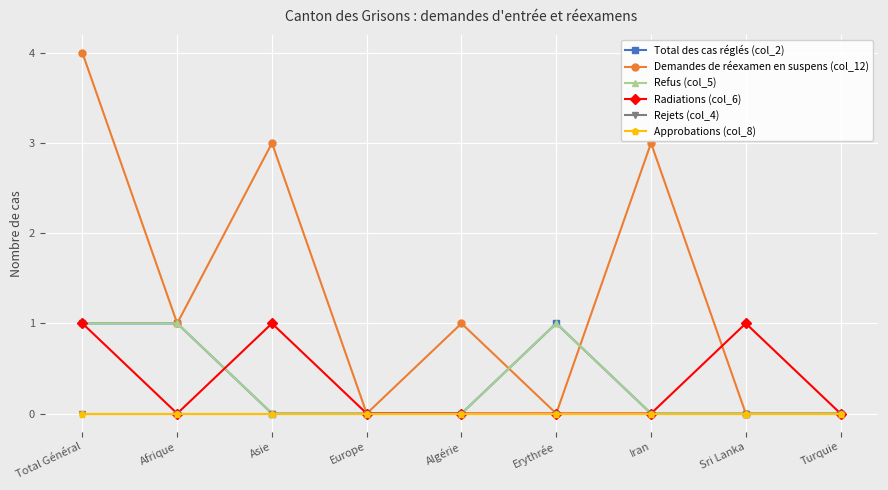

What is the label of the 9th point from the right?

Total Général